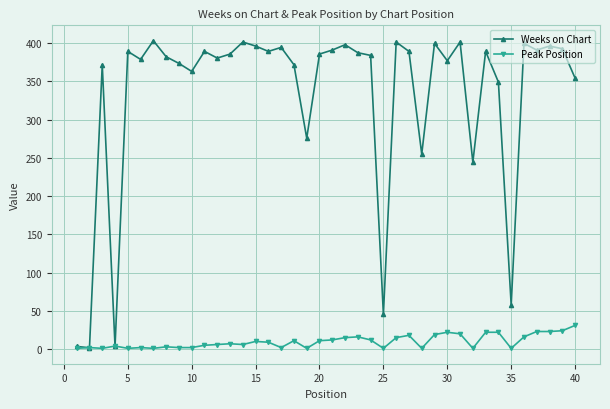

True or false: Weeks on Chart has more than 2 interior local peaks.

True